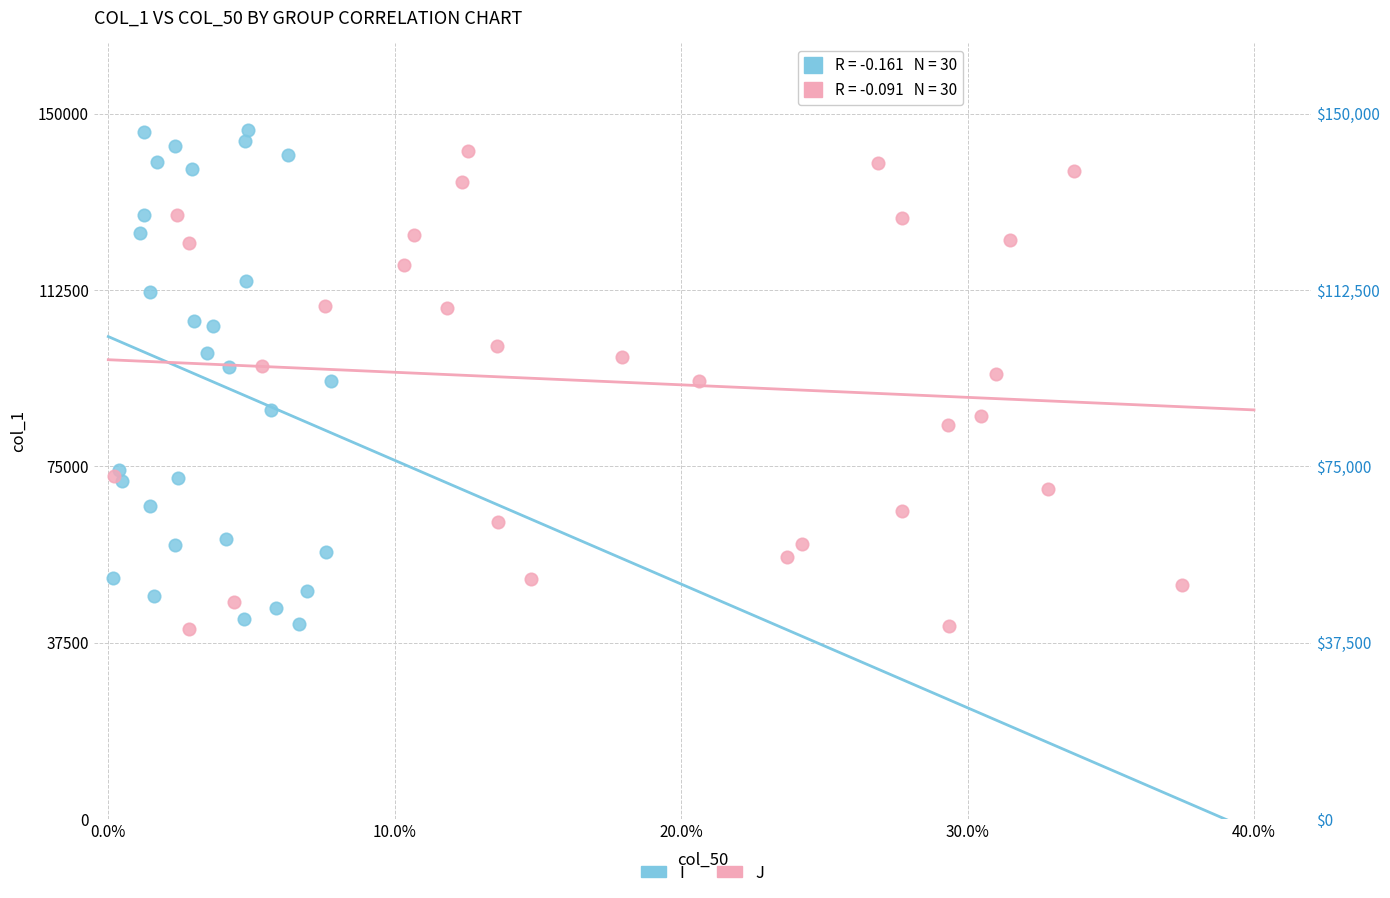

Which series has the largest Y range (max minus min)?

I